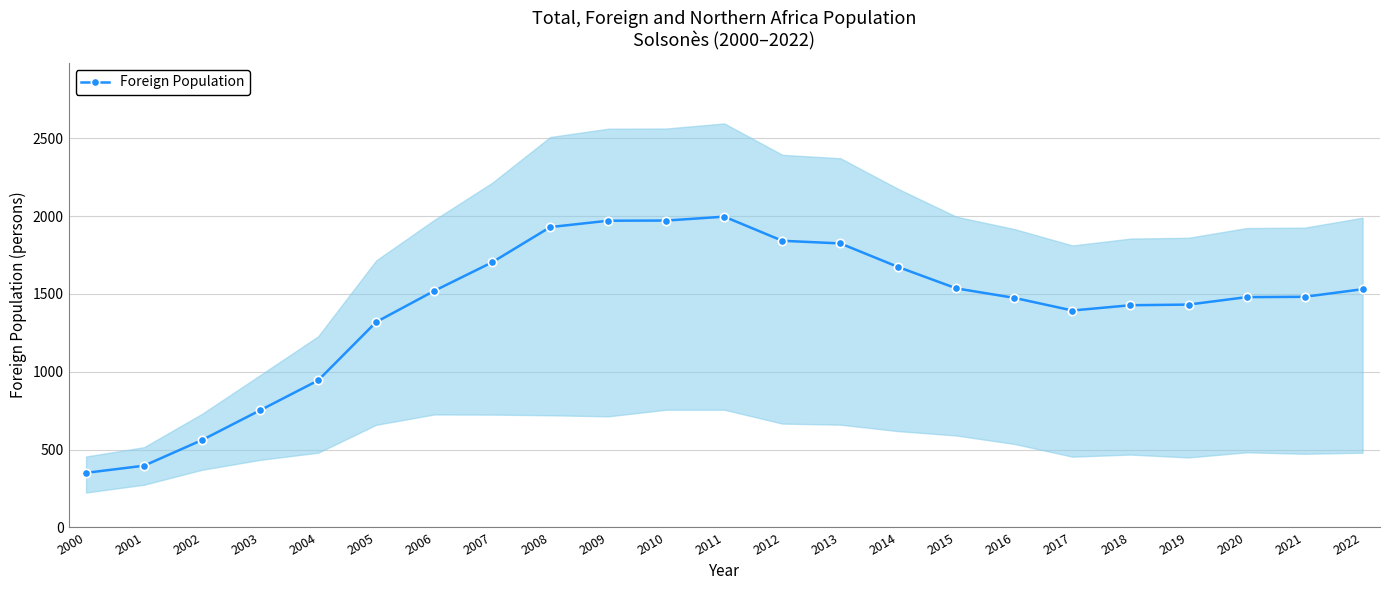

Is it true that the value at 2007 is 1703?

True